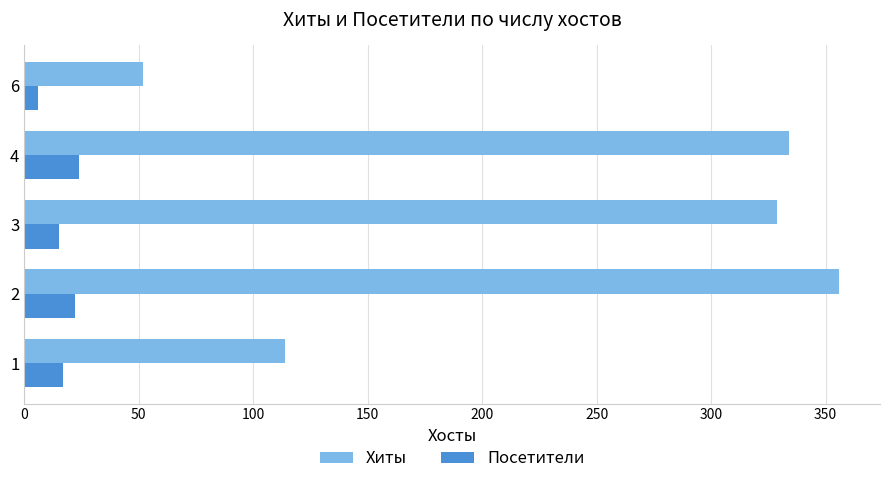

How many data points in Посетители are less than 17?

2